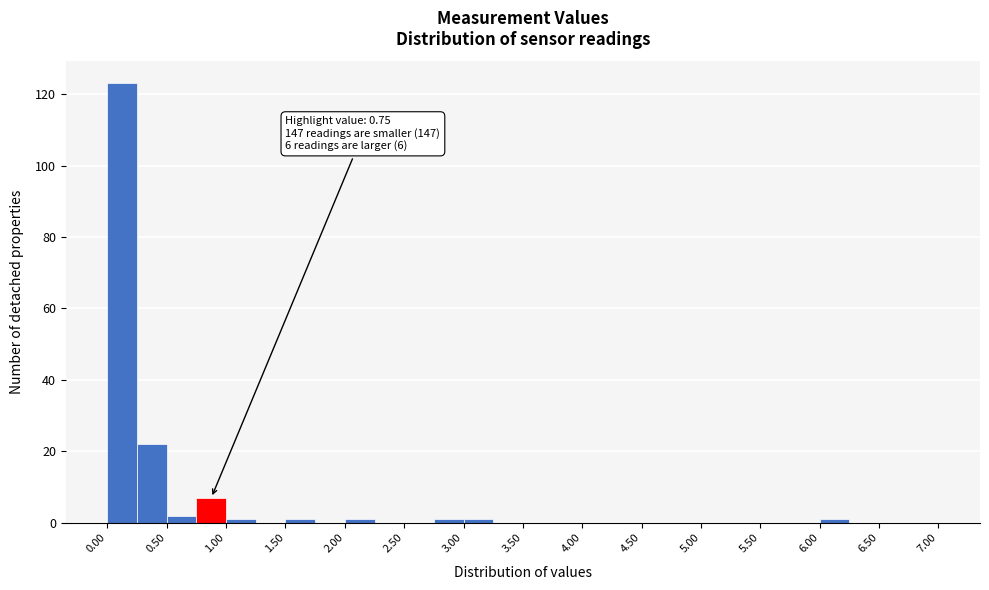

Over which range of the x-axis is the bar tallest?

0.00 to 0.25